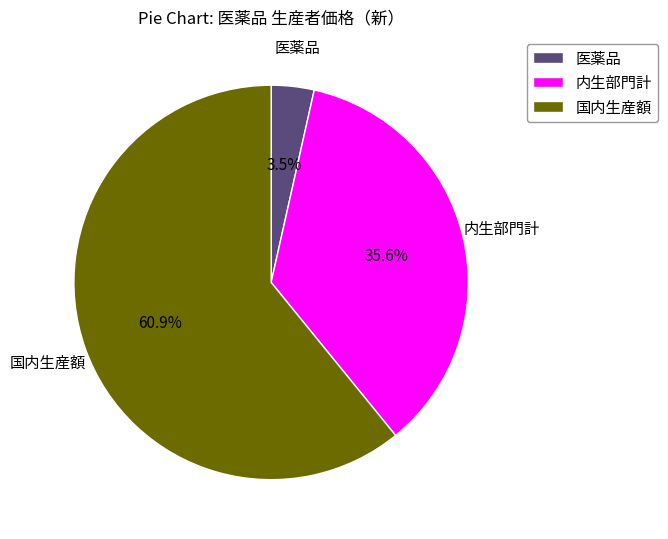

Rank the categories by value from lowest to highest.

医薬品, 内生部門計, 国内生産額